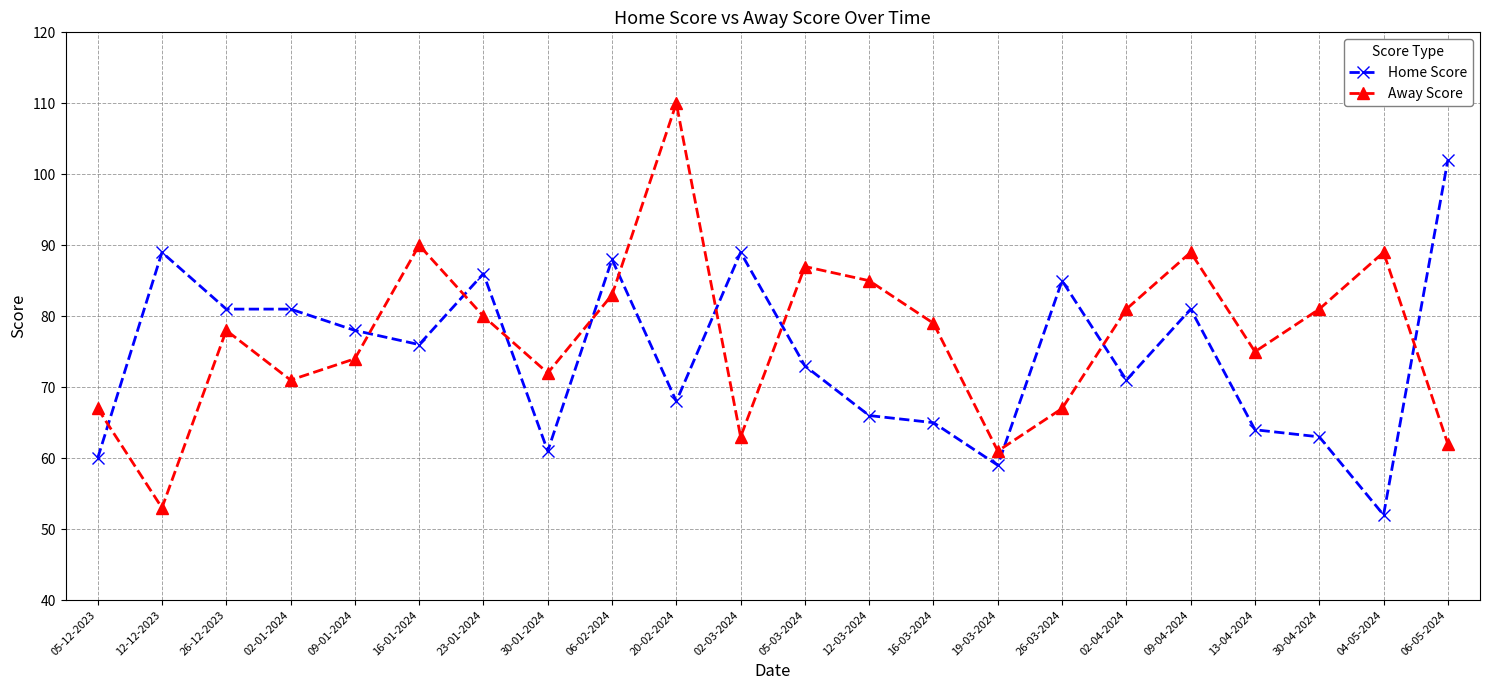

True or false: Away Score has more than 1 interior local peaks.

True